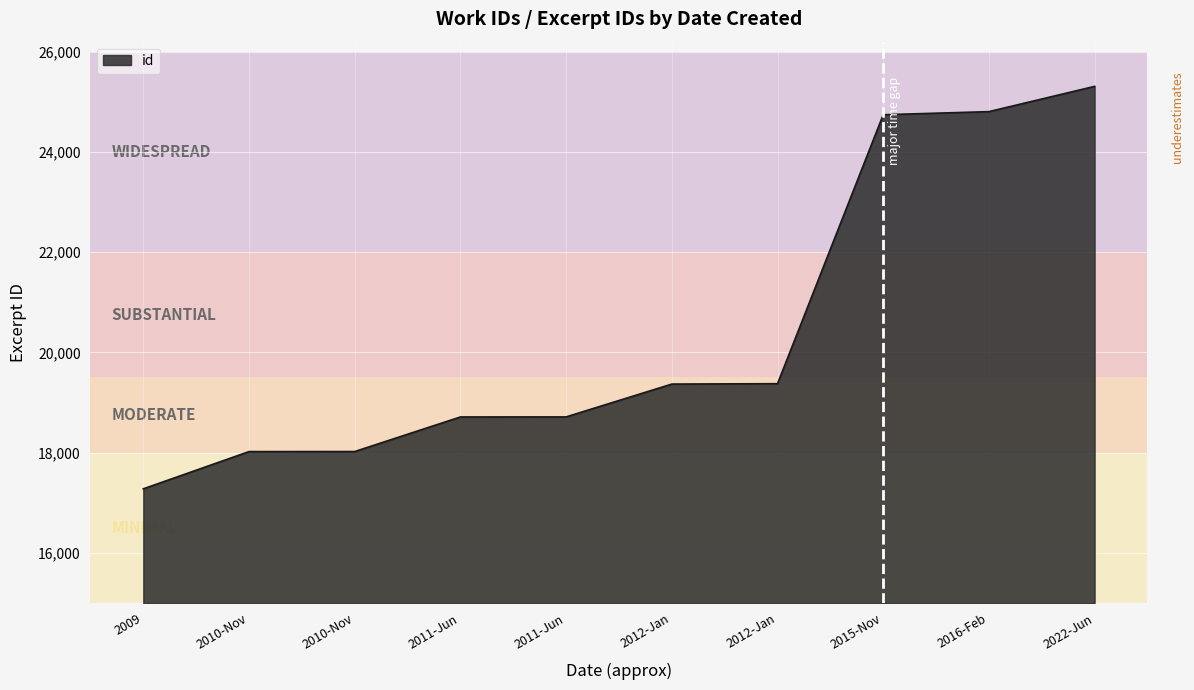

Reading right to left, transcribe all the data shown in this chart.

25308	24804	24742	19376	19368	18713	18712	18022	18021	17278